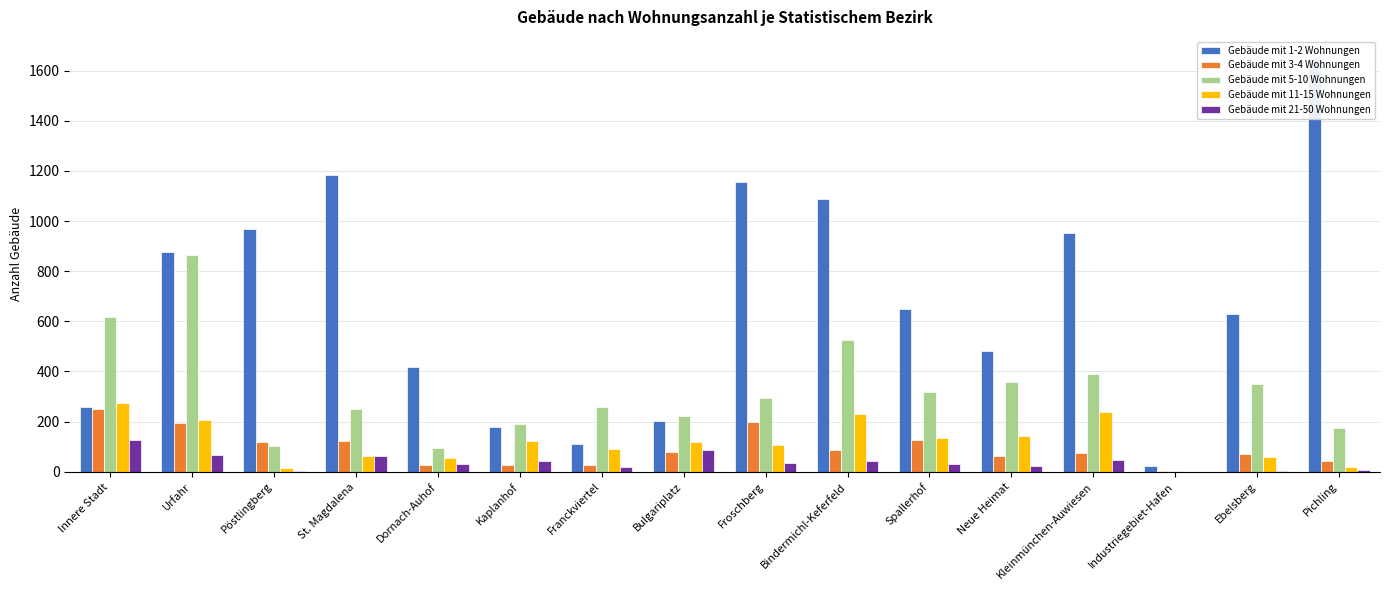

What is the difference between the second highest and minimum values in the Gebäude mit 21-50 Wohnungen series?

85